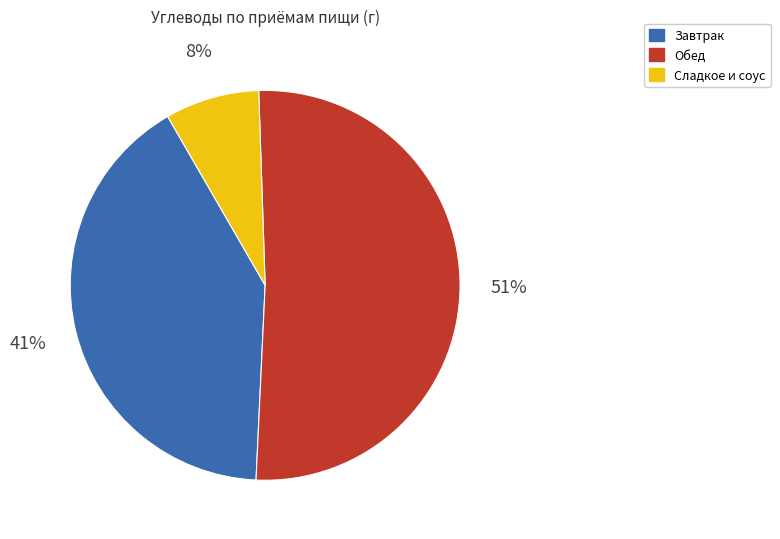

Is there a majority slice in this chart?

Yes